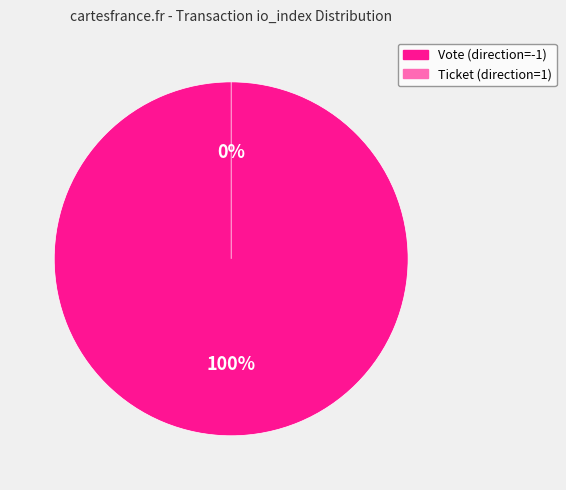

Combined, what portion of the pie is Ticket and Vote?

100.0%